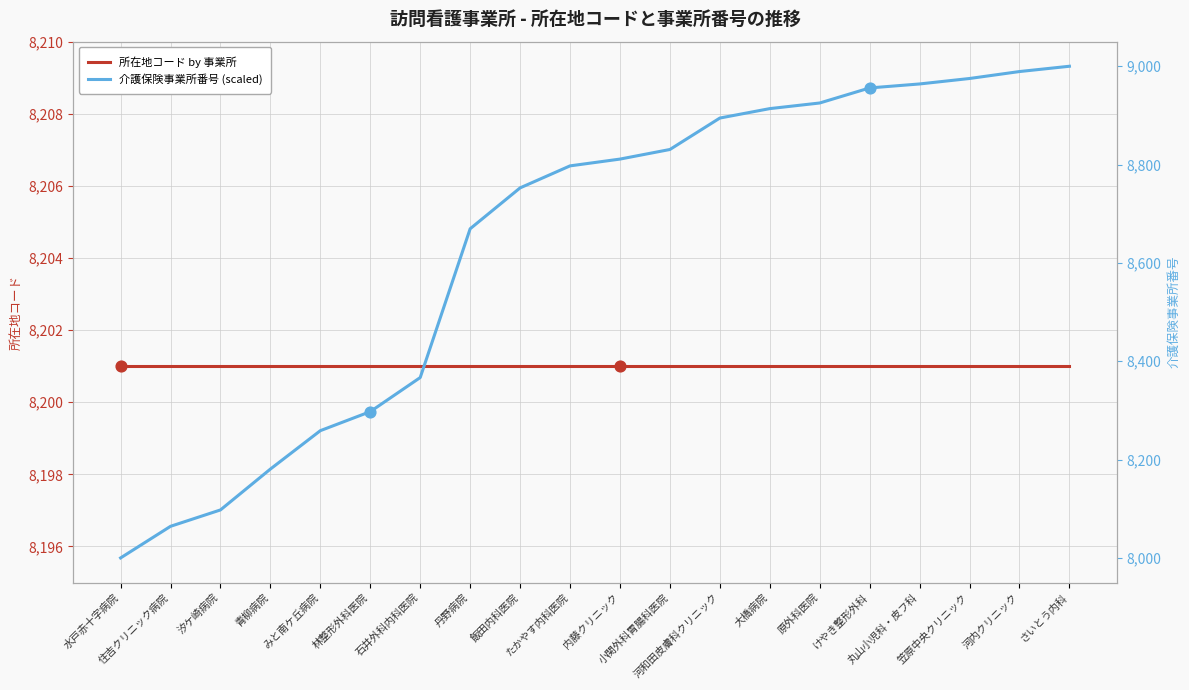

At how many categories does at least one series exceed 8359?

14